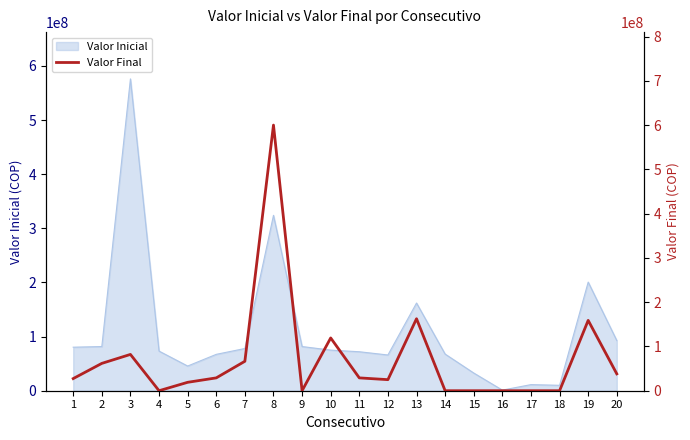

What is the maximum value shown in the chart?

600000000